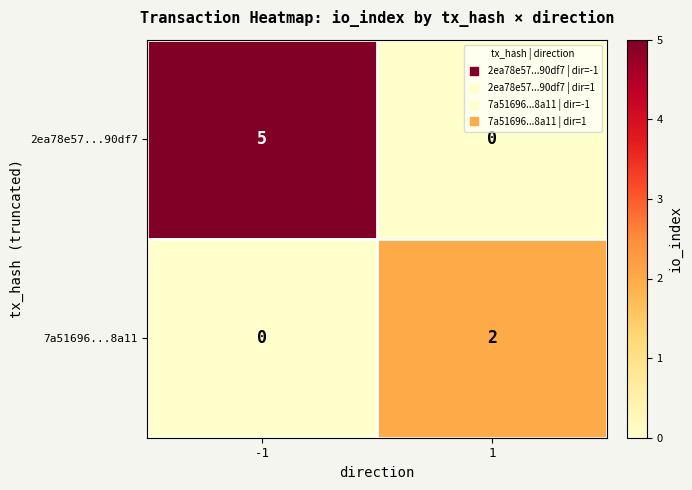

Which series changed the most between -1 and 1?

2ea78e57...90df7